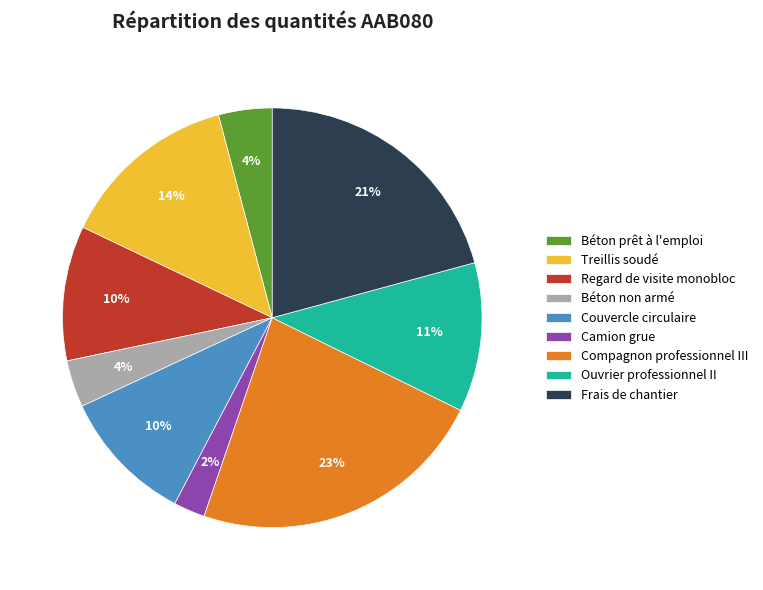

To the nearest percent, what portion does Béton non armé represent?

4%